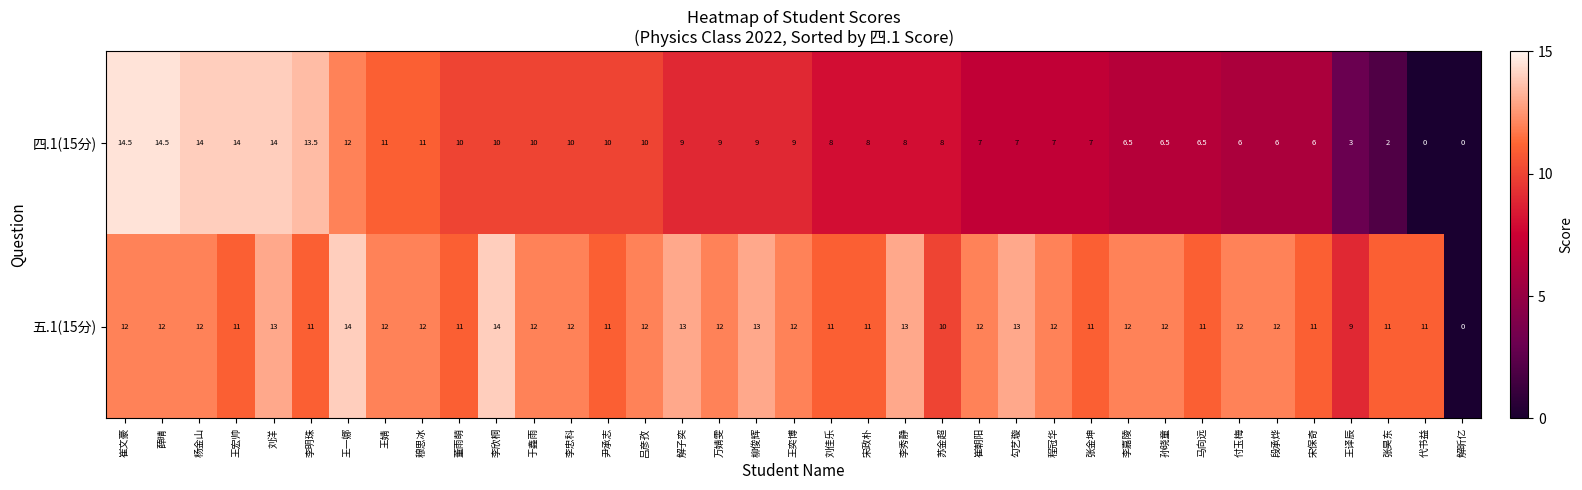

What is the highest value of the 四.1(15分) series?

14.5